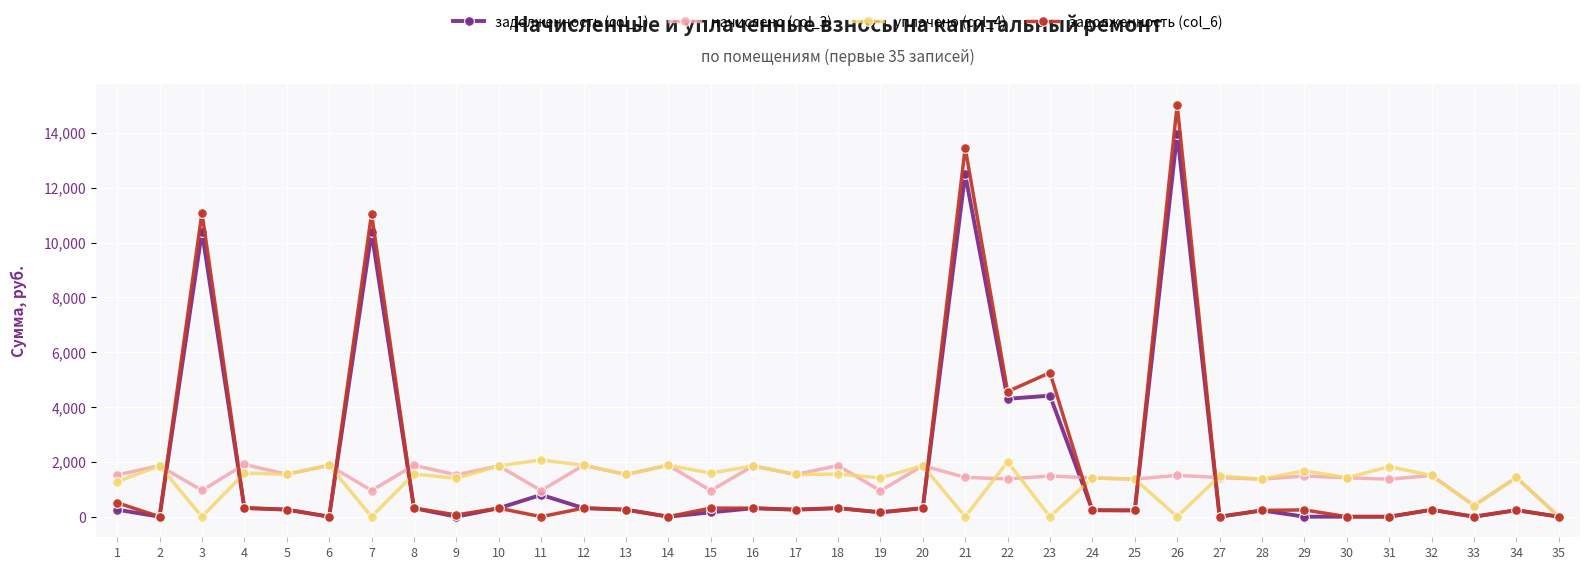

The value of уплачено (col_4) at 4 is 2200.6. True or false?

False